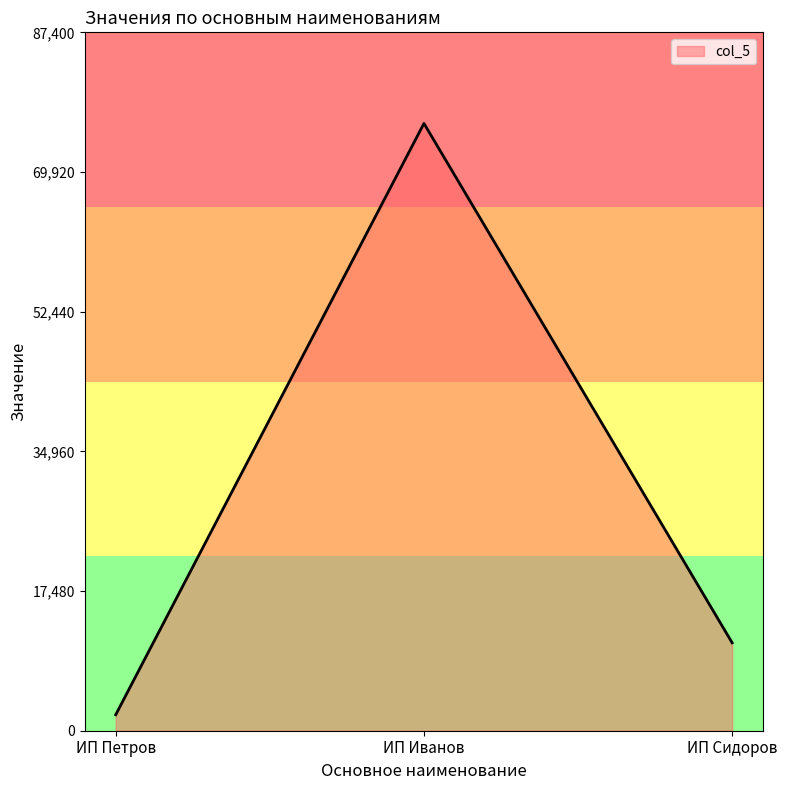

Reading left to right, list all the values displayed in this chart.

ИП Петров=2000	ИП Иванов=76000	ИП Сидоров=11000